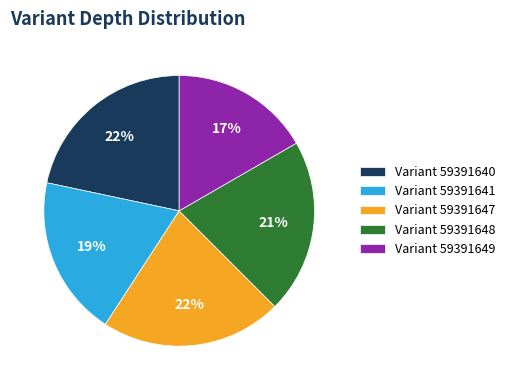

To the nearest percent, what is the average slice percentage?

20%